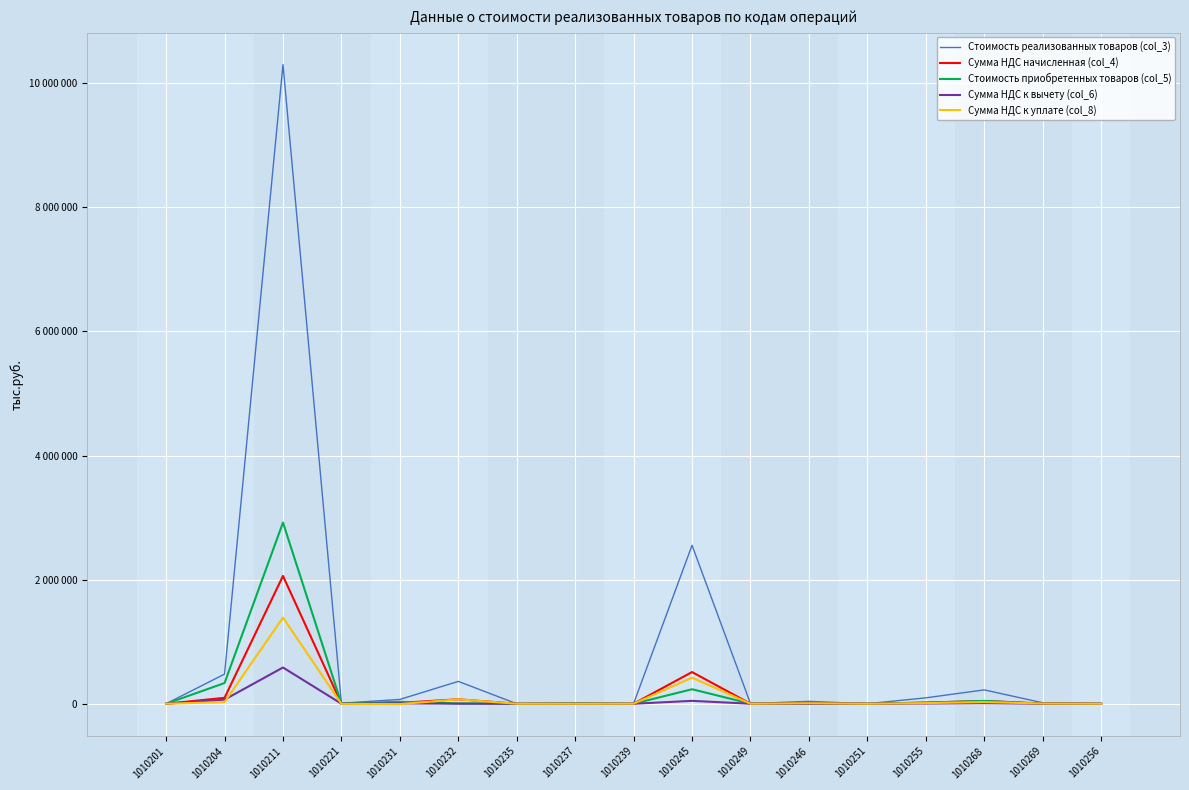

Is this an area chart (filled region under the line)?

No